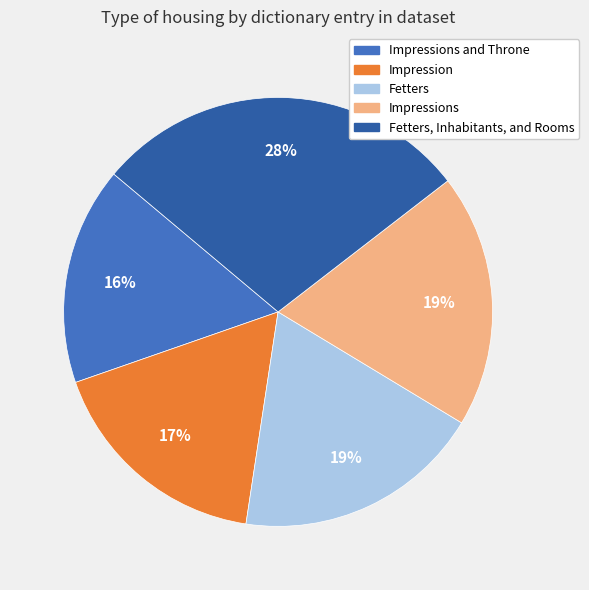

How many slices are in this pie chart?

5